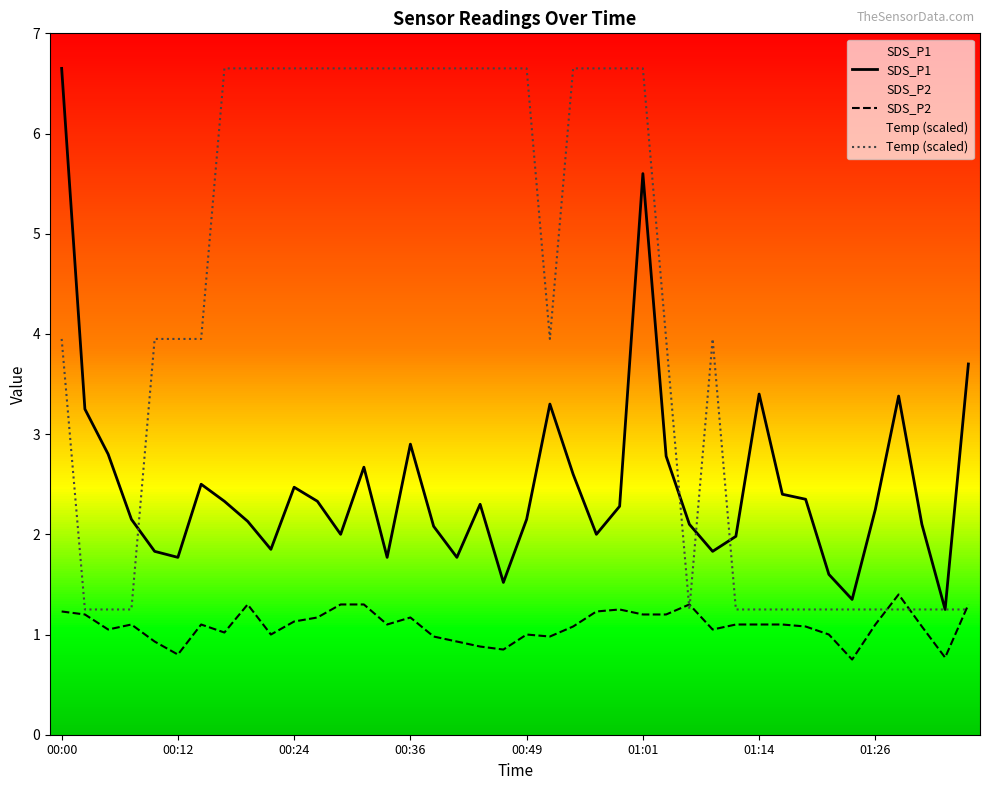

Which series has the largest total across all categories?

Temp (scaled)